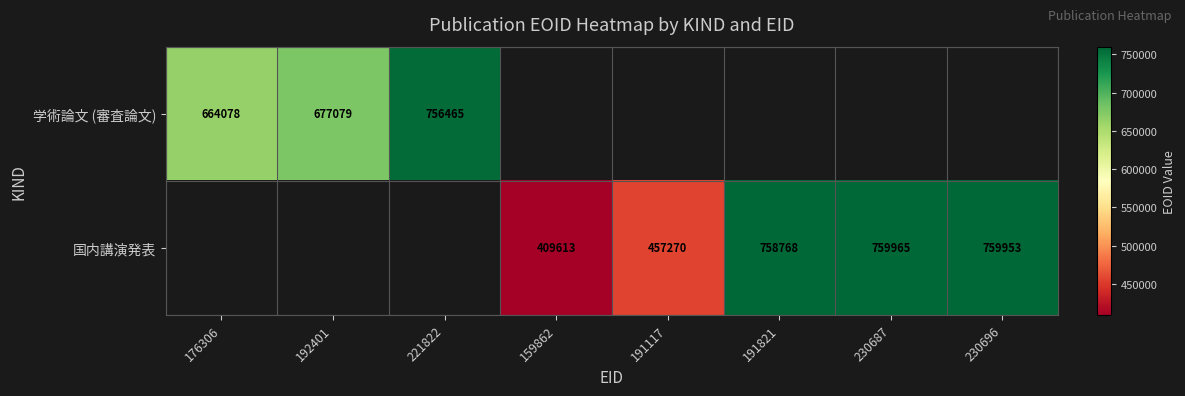

Is the value of 学術論文 (審査論文) at 192401 greater than the value of 国内講演発表 at 230687?

No